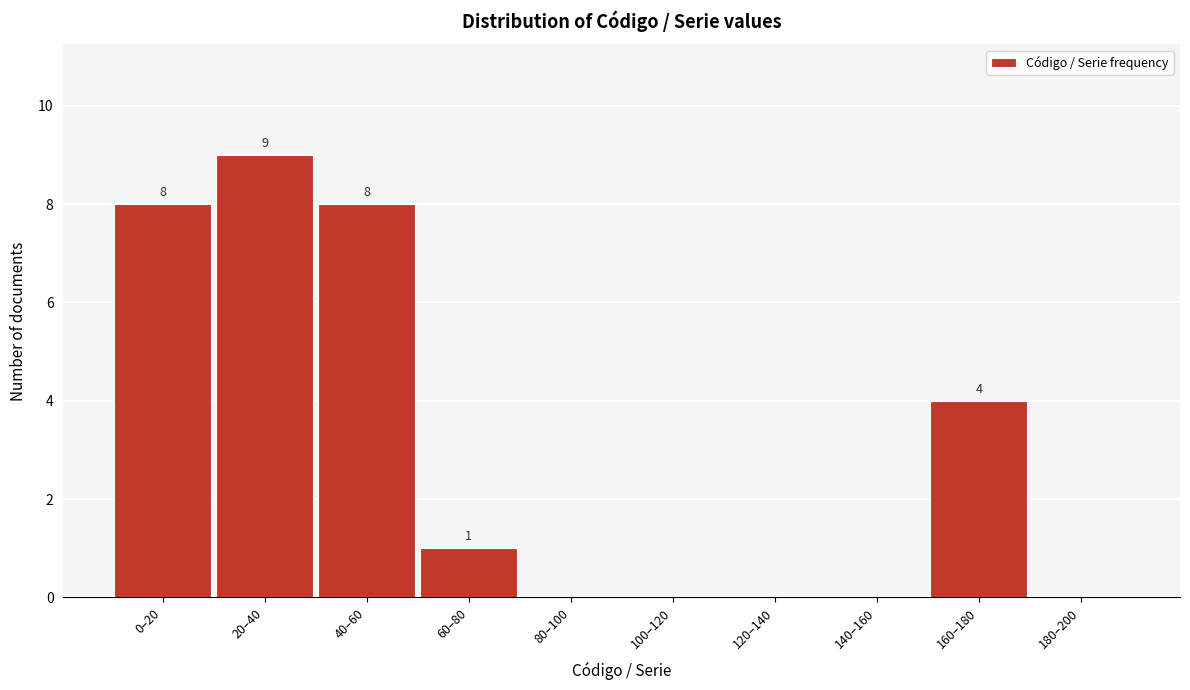

Reading left to right, list all the values displayed in this chart.

0–20=8	20–40=9	40–60=8	60–80=1	80–100=0	100–120=0	120–140=0	140–160=0	160–180=4	180–200=0